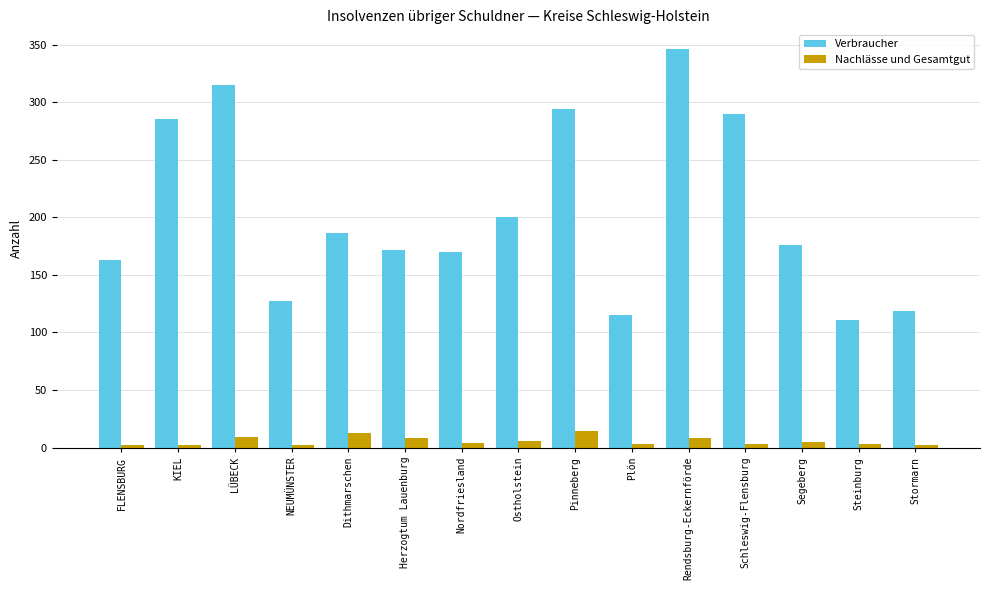

What is the sum of all Verbraucher values?

3069